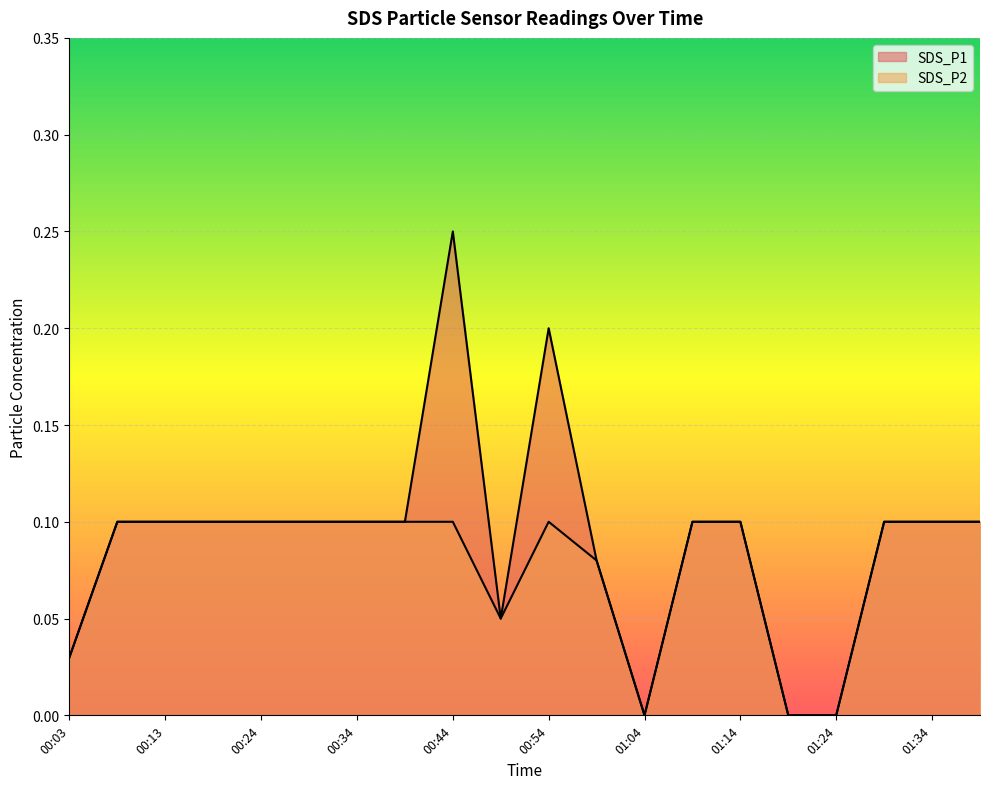

Reading left to right, extract all data points from this chart.

SDS_P1: 00:03=0.0	00:08=0.1	00:13=0.1	00:19=0.1	00:24=0.1	00:29=0.1	00:34=0.1	00:39=0.1	00:44=0.2	00:49=0.1	00:54=0.2	00:59=0.1	01:04=0.0	01:09=0.1	01:14=0.1	01:19=0.0	01:24=0.0	01:29=0.1	01:34=0.1	01:39=0.1
SDS_P2: 00:03=0.0	00:08=0.1	00:13=0.1	00:19=0.1	00:24=0.1	00:29=0.1	00:34=0.1	00:39=0.1	00:44=0.1	00:49=0.1	00:54=0.1	00:59=0.1	01:04=0.0	01:09=0.1	01:14=0.1	01:19=0.0	01:24=0.0	01:29=0.1	01:34=0.1	01:39=0.1